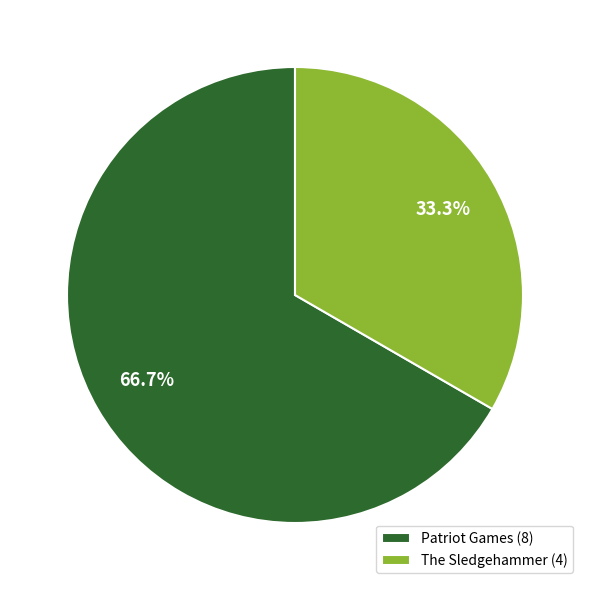

Which slice is the smallest?

The Sledgehammer